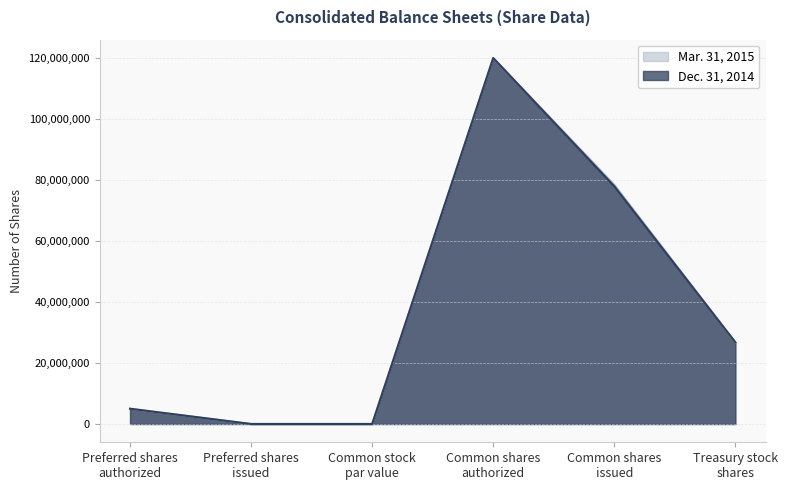

Which series changed the most between Common stock
par value and Common shares
issued?

Mar. 31, 2015